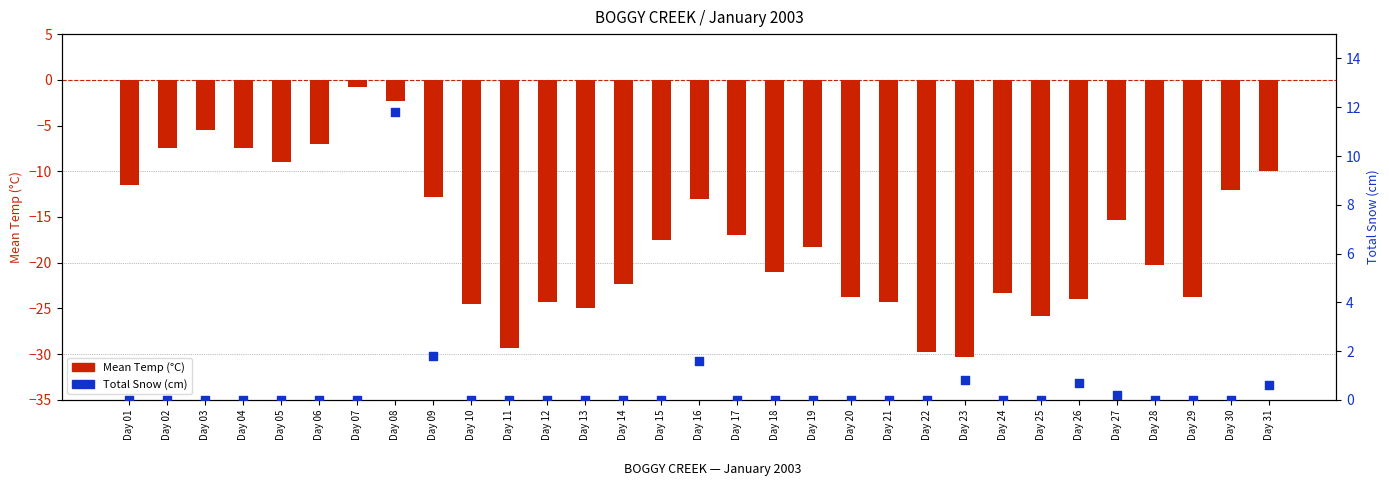

Which series has the largest total across all categories?

Total Snow (cm)